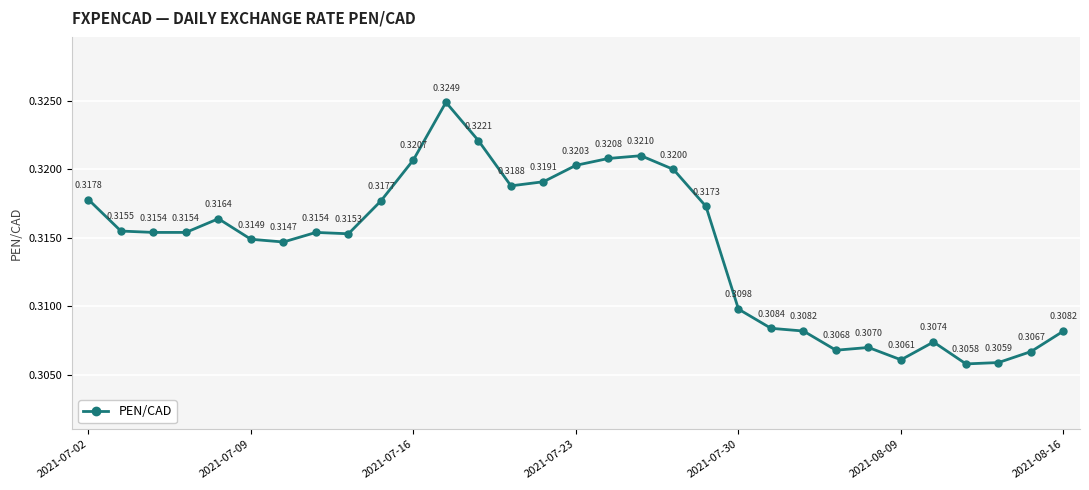

How many points are higher than both their immediate neighbors (excluding endpoints)?

6